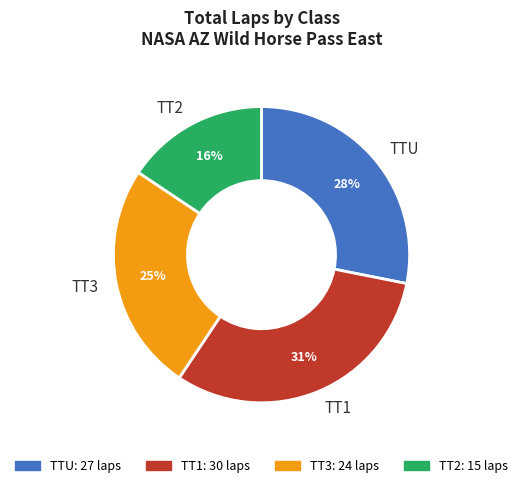

To the nearest percent, what is the combined percentage of TT3 and TT2?

41%